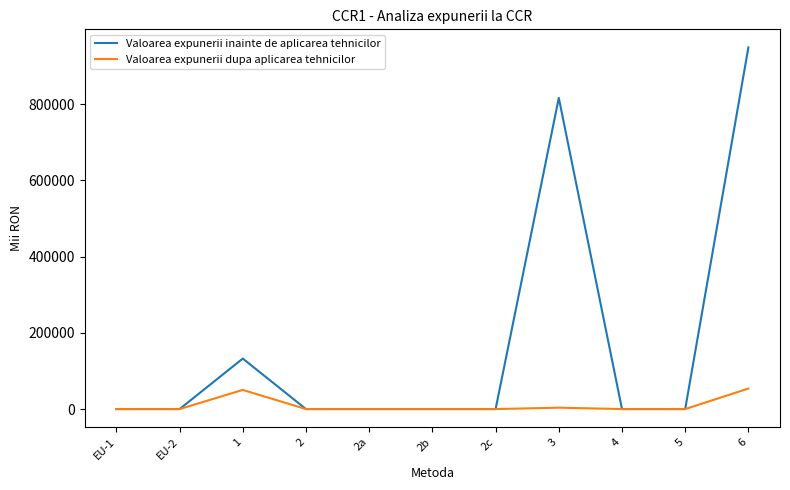

The value of Valoarea expunerii inainte de aplicarea tehnicilor at 3 is 816491.0. True or false?

True